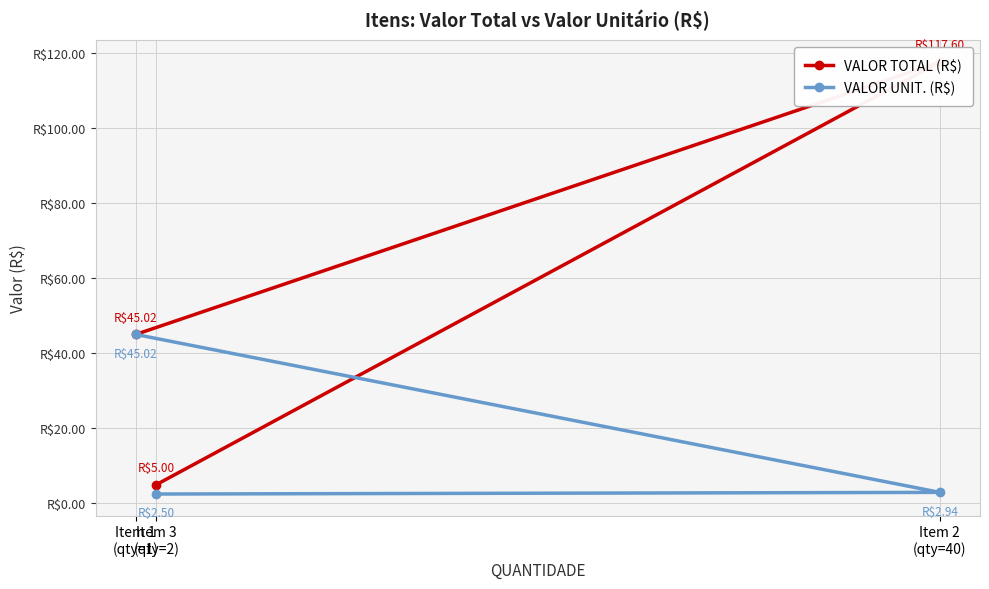

What is the label of the 1st point from the left?

Item 1
(qty=1)